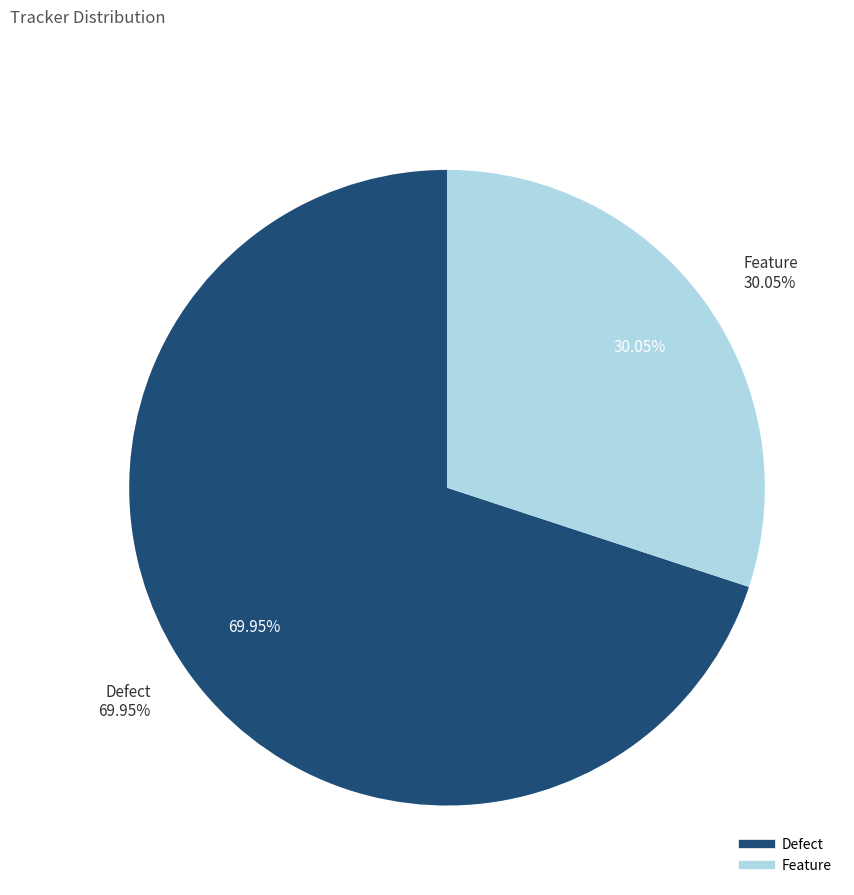

Which has a higher value, Defect or Feature?

Defect